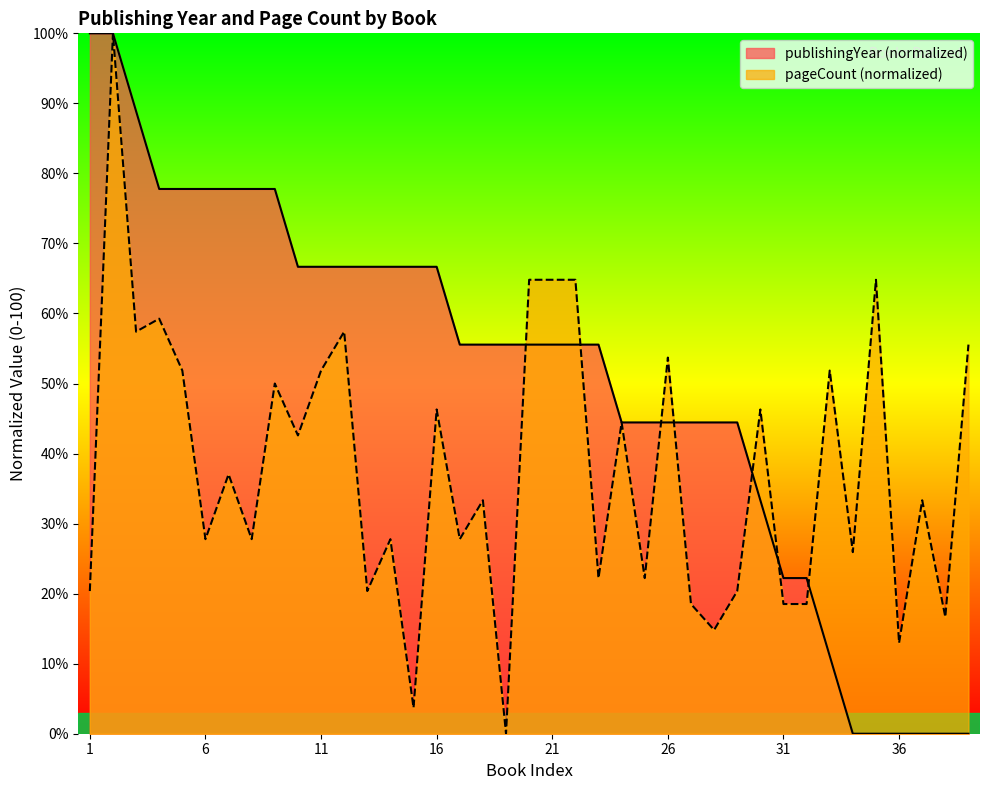

At 30, list the series in order from largest to smallest.

pageCount, publishingYear